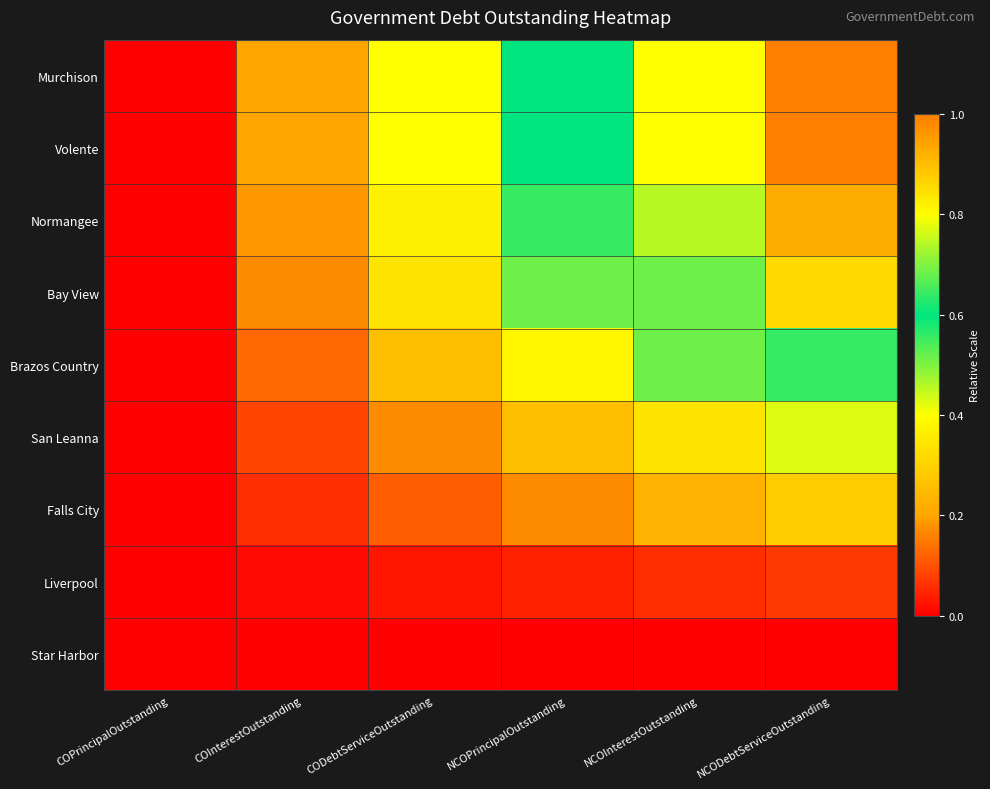

What is the total value across all series at NCOPrincipalOutstanding?

3.1